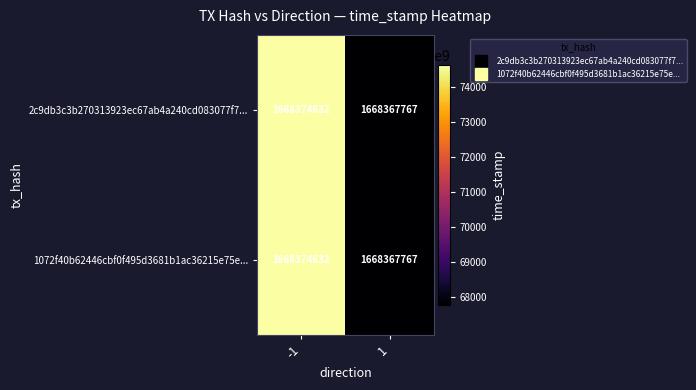

What is the average value of the 2c9db3c3b270313923ec67ab4a240cd083077f7... series?

1668371200